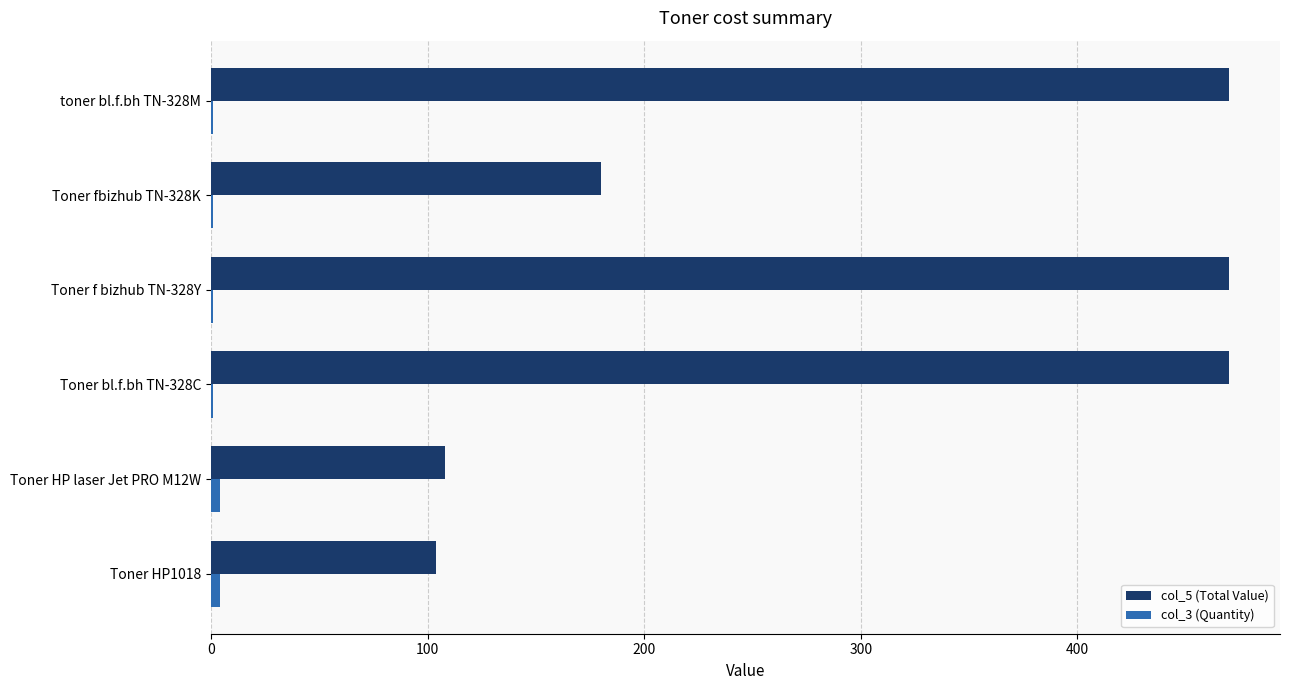

Is it true that col_5 (Total Value) equals 108 at Toner HP laser Jet PRO M12W?

True